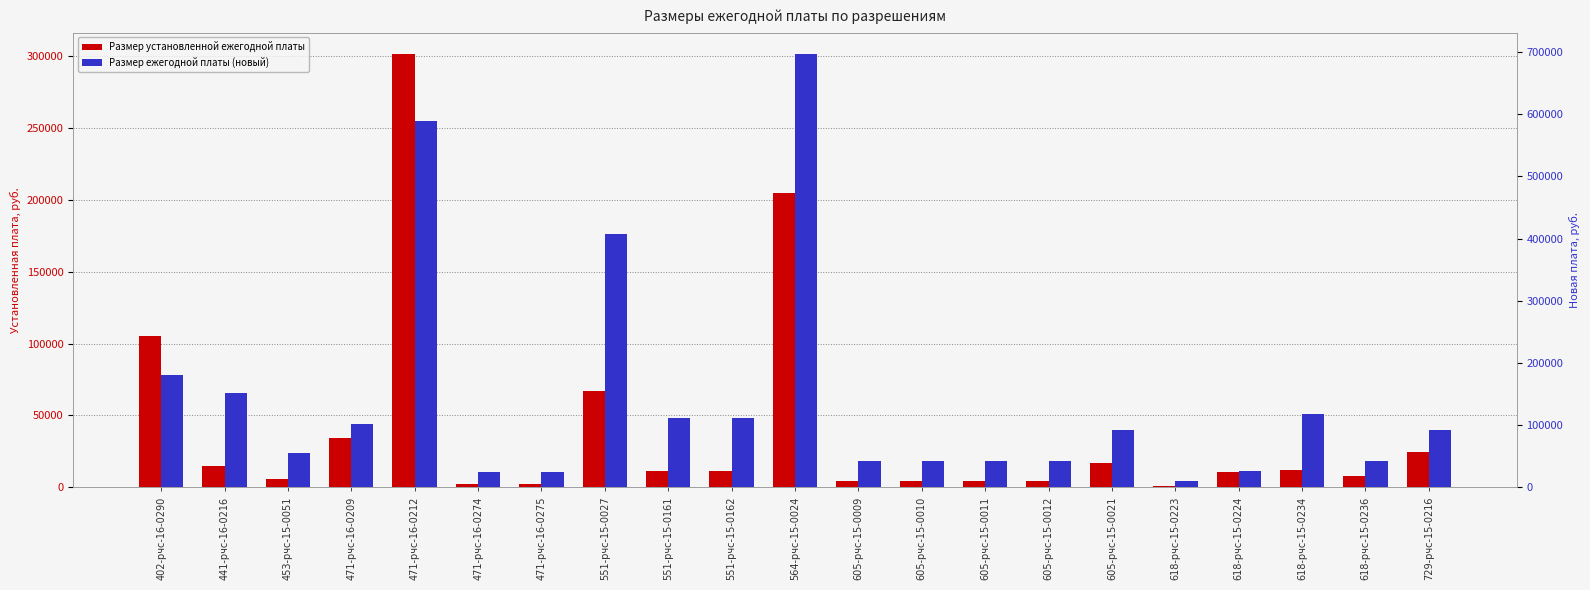

What is the sum of the Размер ежегодной платы (новый) values at 605-рчс-15-0009 and 605-рчс-15-0010?

84000.0